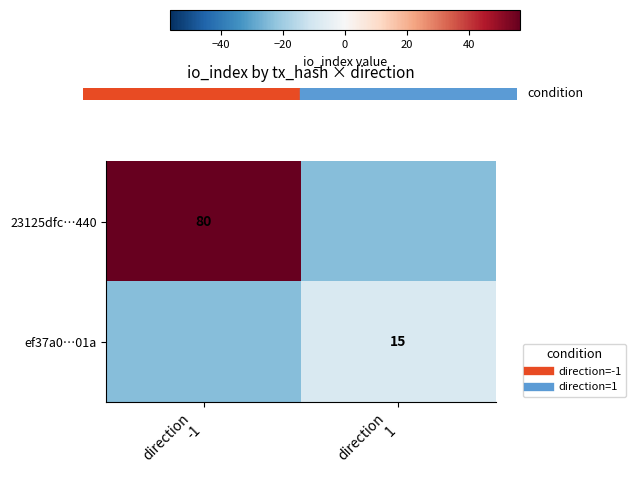

The 23125dfc…440 series shows 56.2 at direction -1. True or false?

True